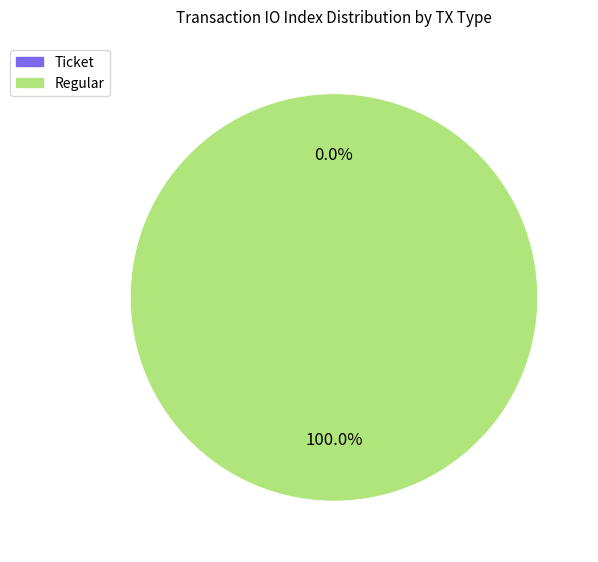

Rank the categories by value from lowest to highest.

Ticket, Regular